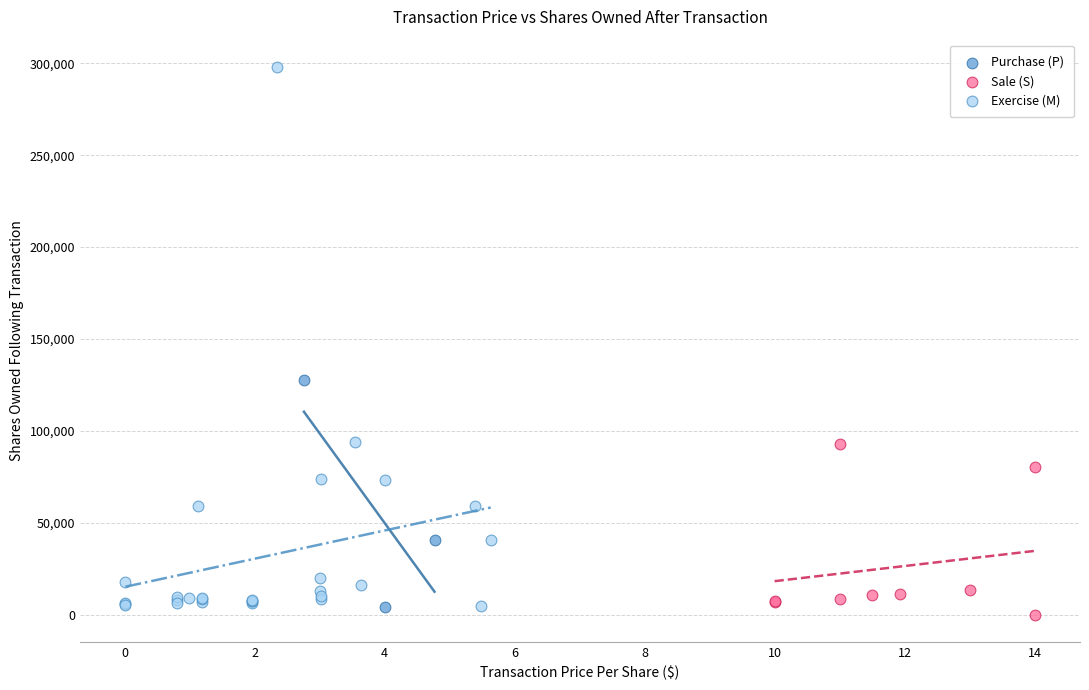

Which series contains the highest Y value?

Exercise (M)